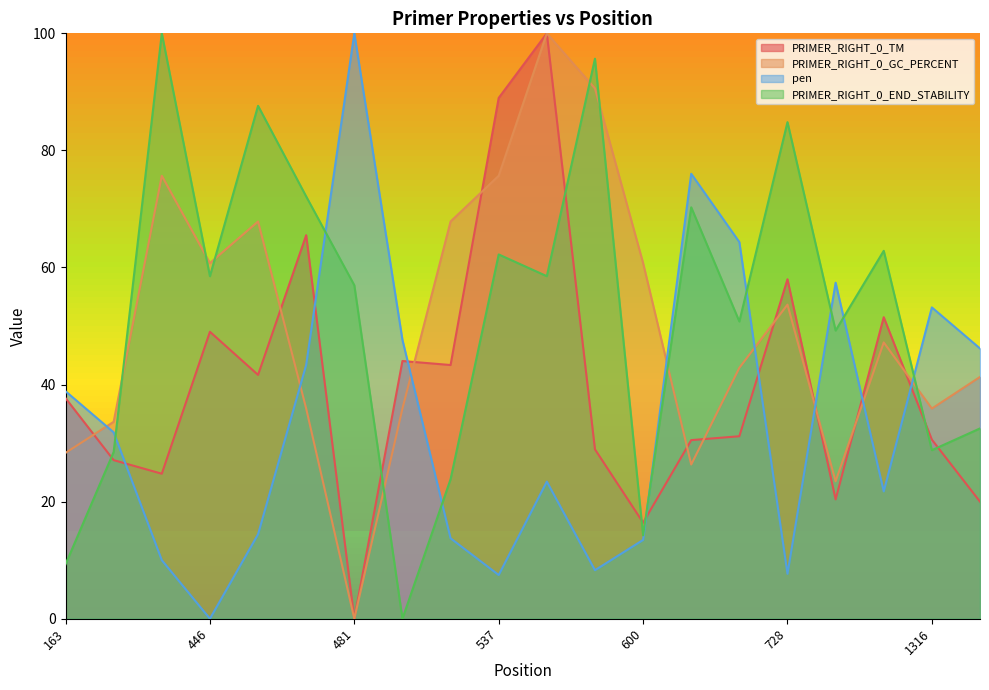

What is the maximum value for PRIMER_RIGHT_0_TM?

100.0